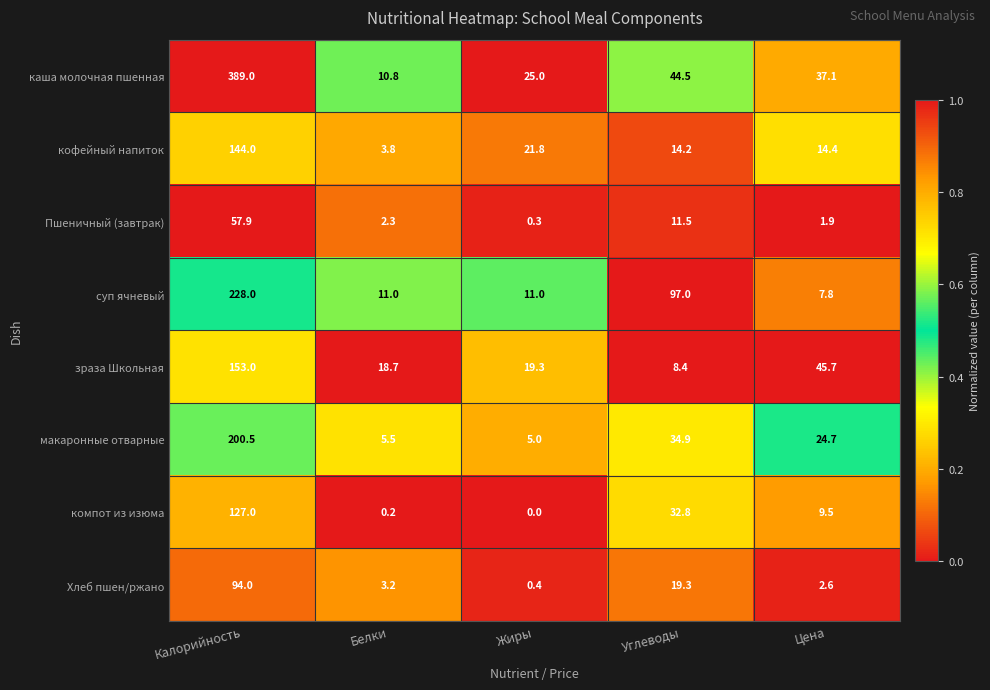

Count the number of data series in this chart.

8